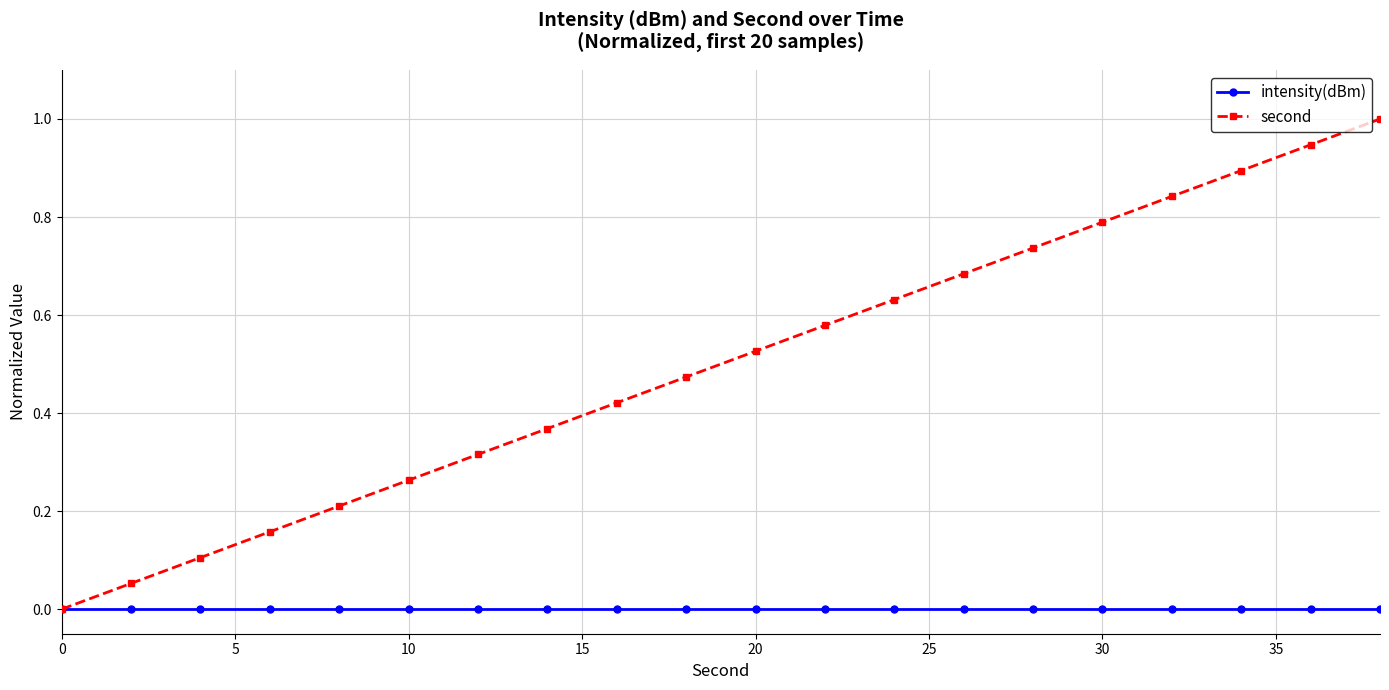

Rank the series by their average value, from highest to lowest.

second, intensity(dBm)